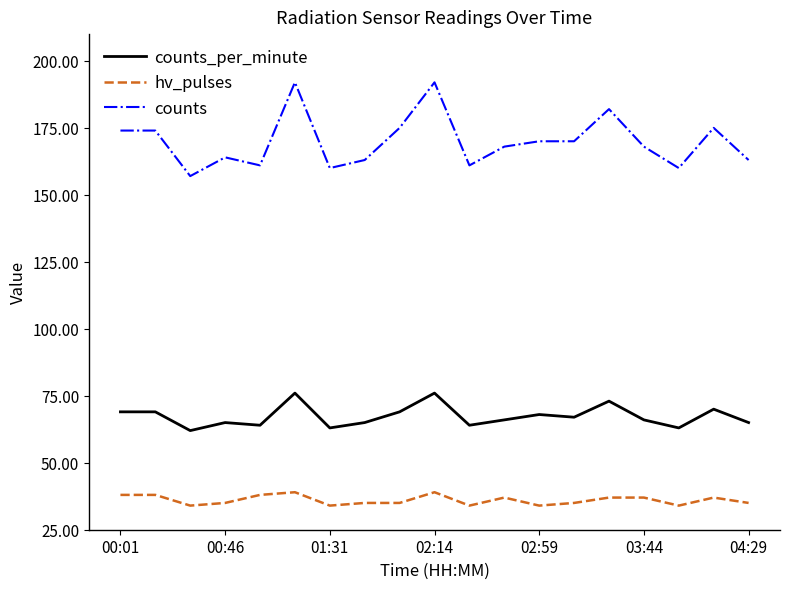

What is the minimum value shown in the chart?

34